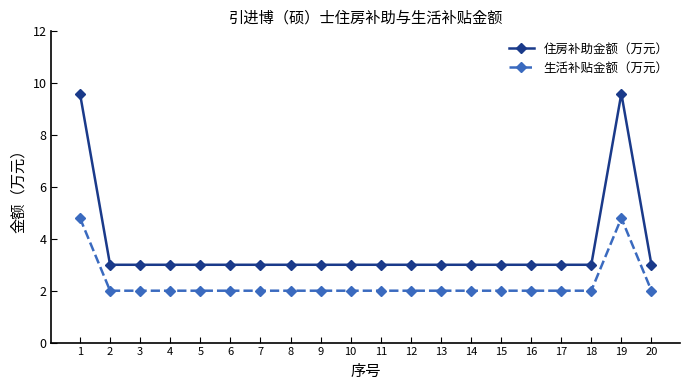

What is the spread (max minus min) of values at 10?

1.0